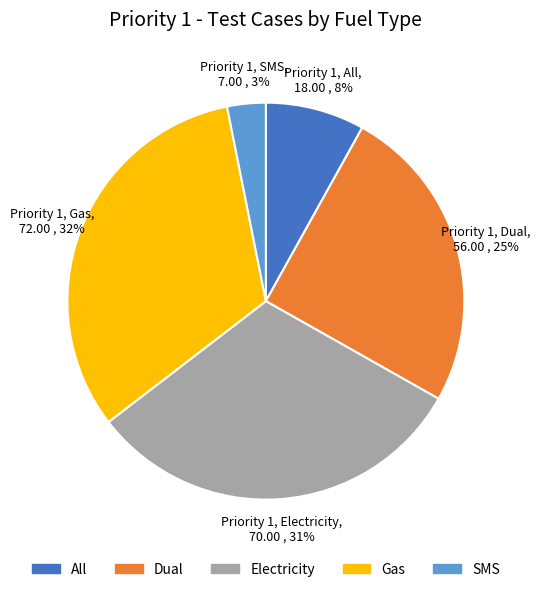

Combined, do SMS and All account for over 50%?

No